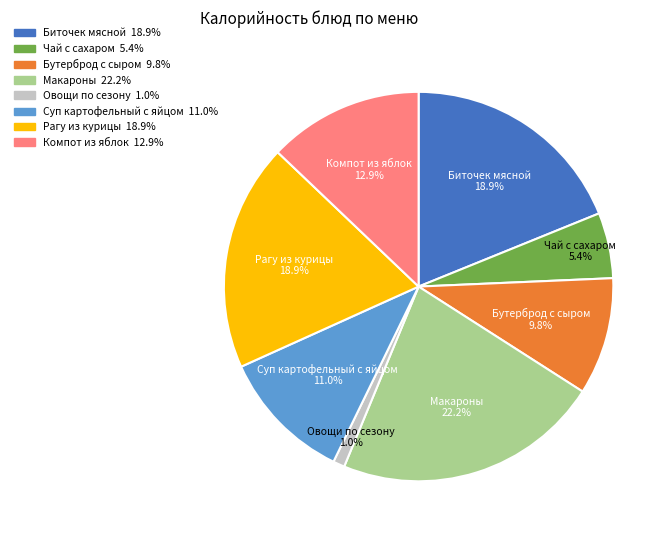

The Овощи по сезону slice represents 7% of the pie. True or false?

False